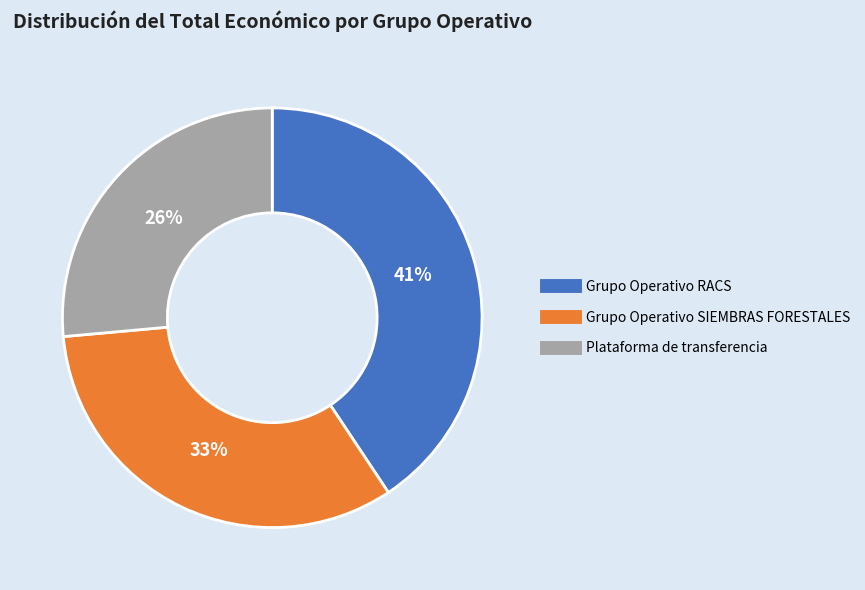

Rank the categories by value from highest to lowest.

Grupo Operativo RACS, Grupo Operativo SIEMBRAS FORESTALES, Plataforma de transferencia